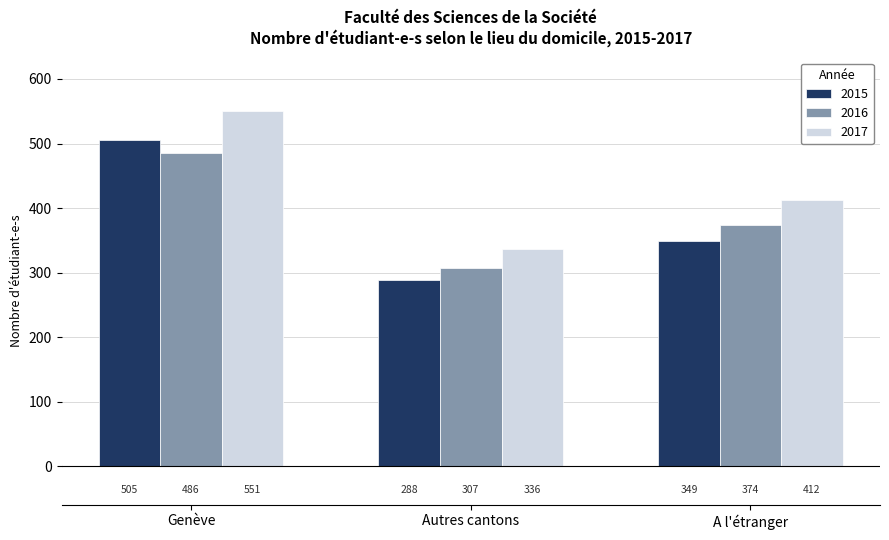

What is the smallest value displayed?

288